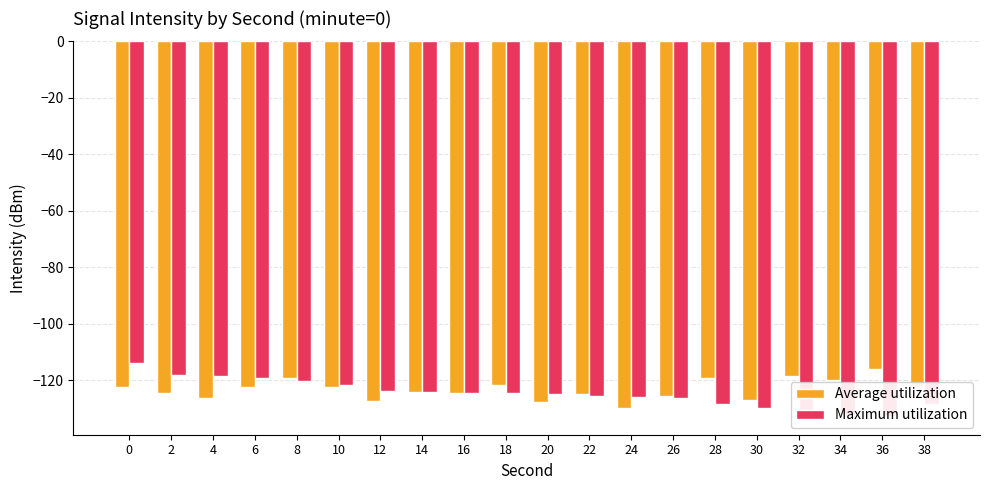

Where does the Average utilization series first go above -122?

8